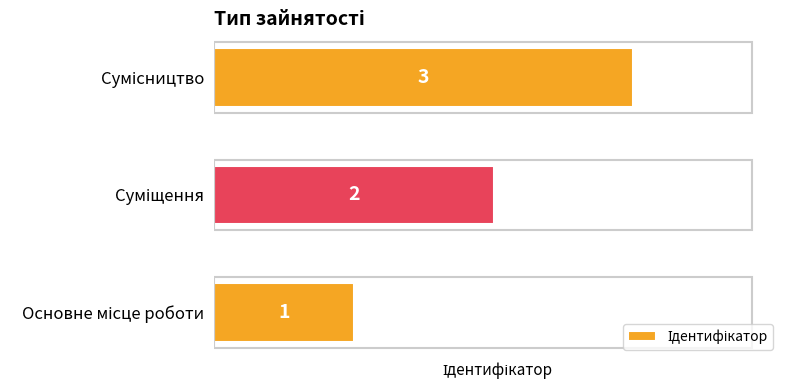

What is the sum of all values?

6